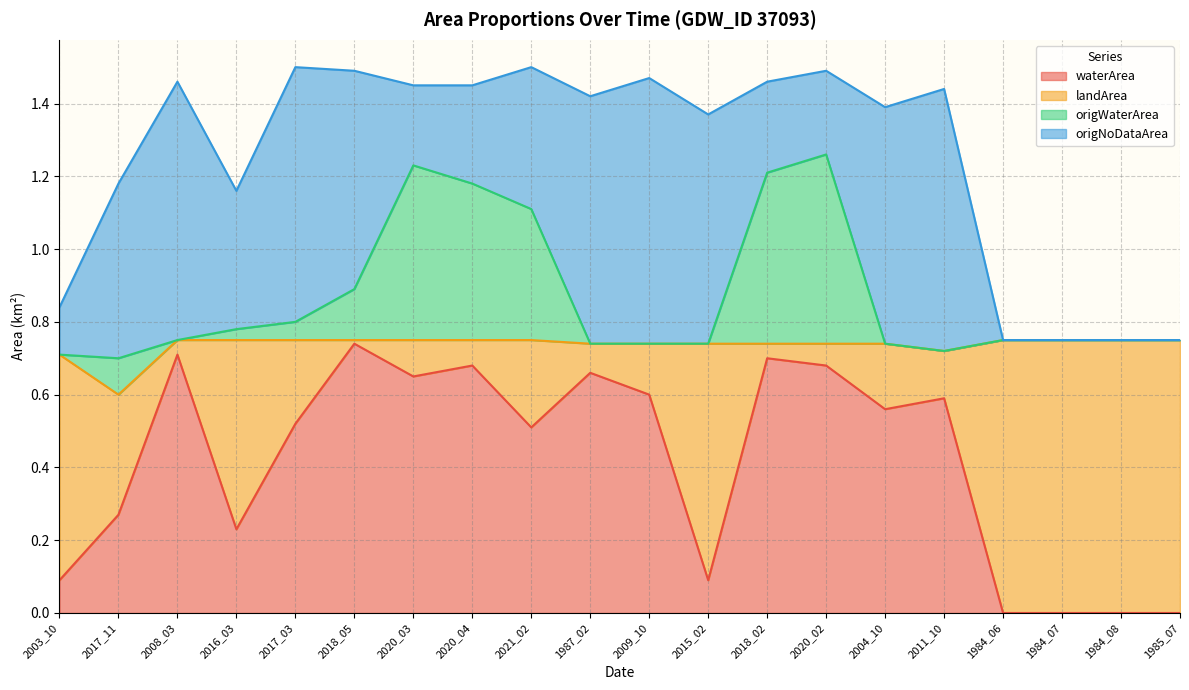

What is the total value across all series at 2004_10?

1.4